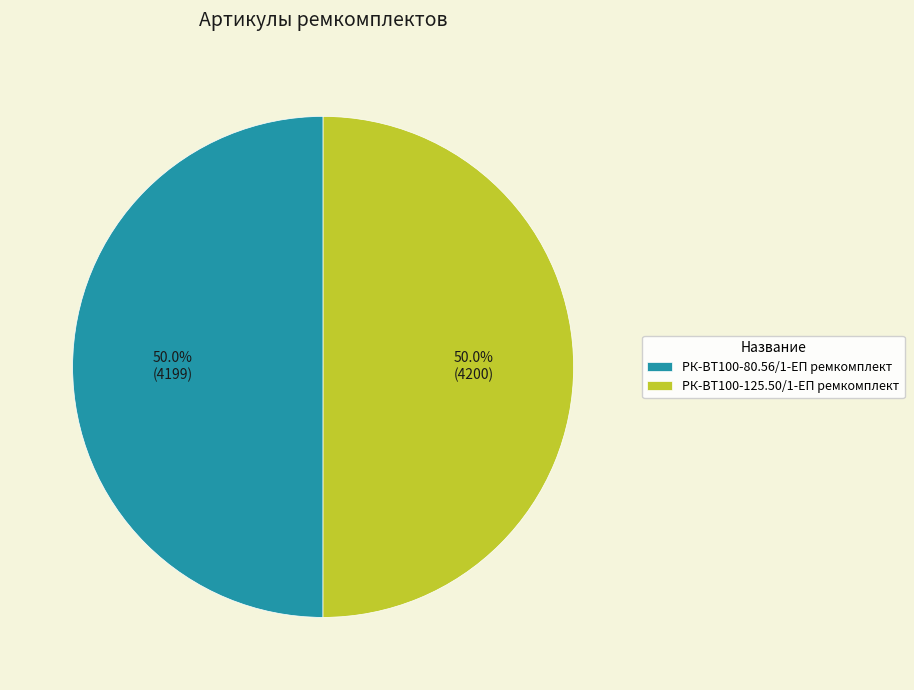

What is the ratio of the value at РК-ВТ100-125.50/1-ЕП ремкомплект to the value at РК-ВТ100-80.56/1-ЕП ремкомплект?

1.0